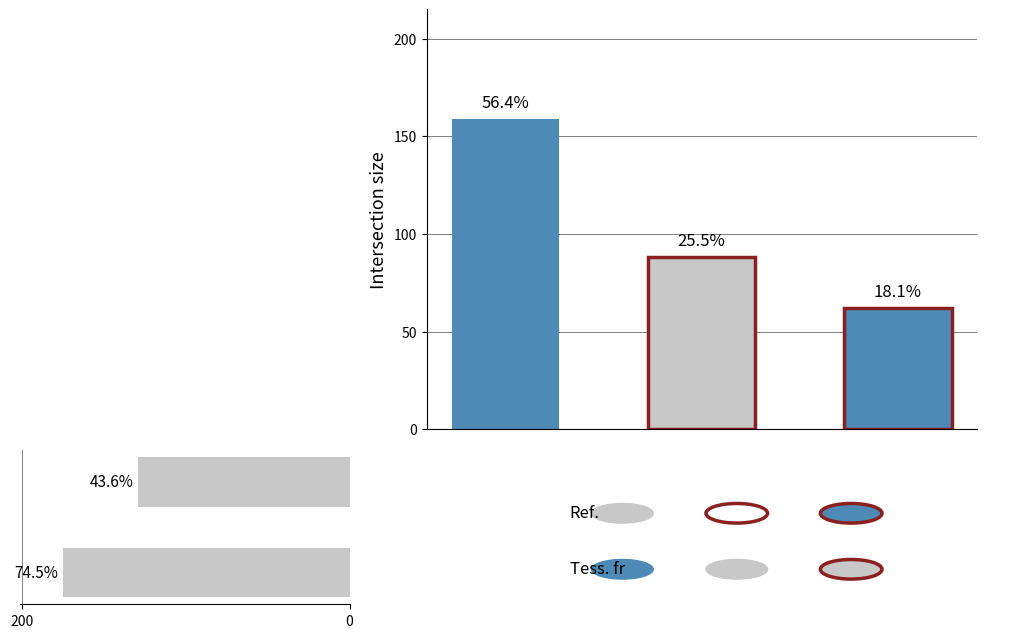

What is the difference between the values at 0 and 200?

46